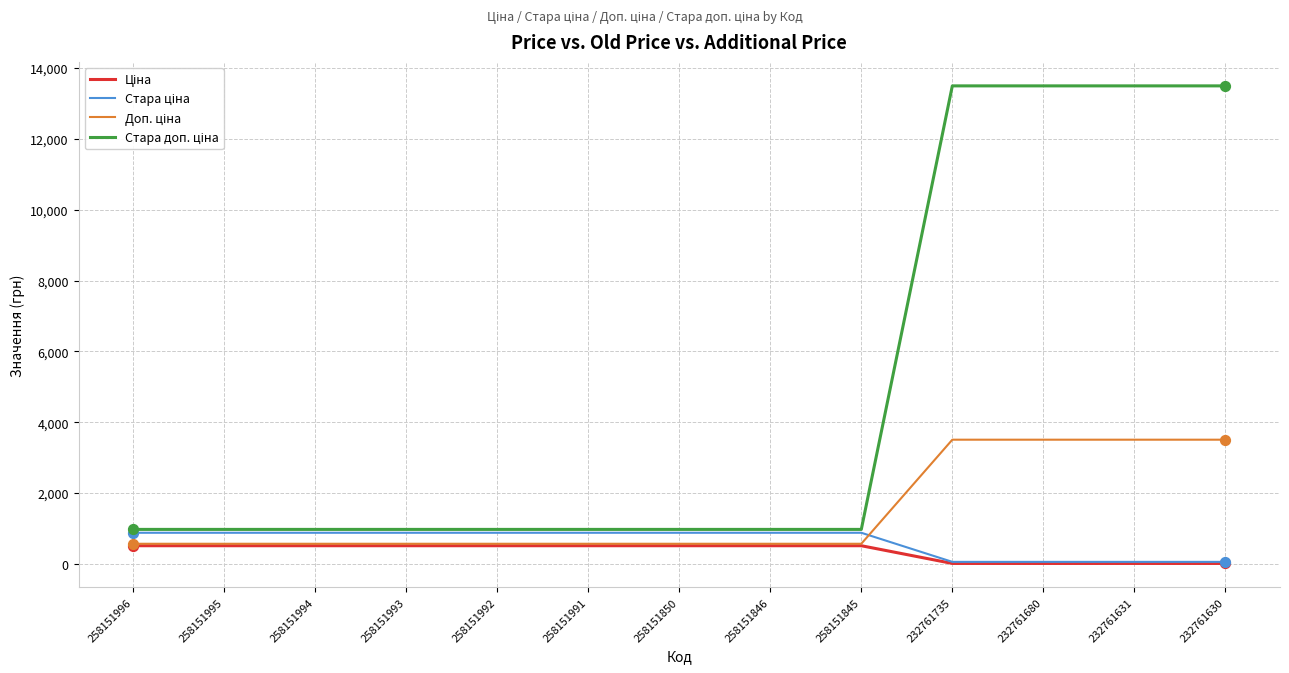

What is the total value across all series at 258151992?

2944.0